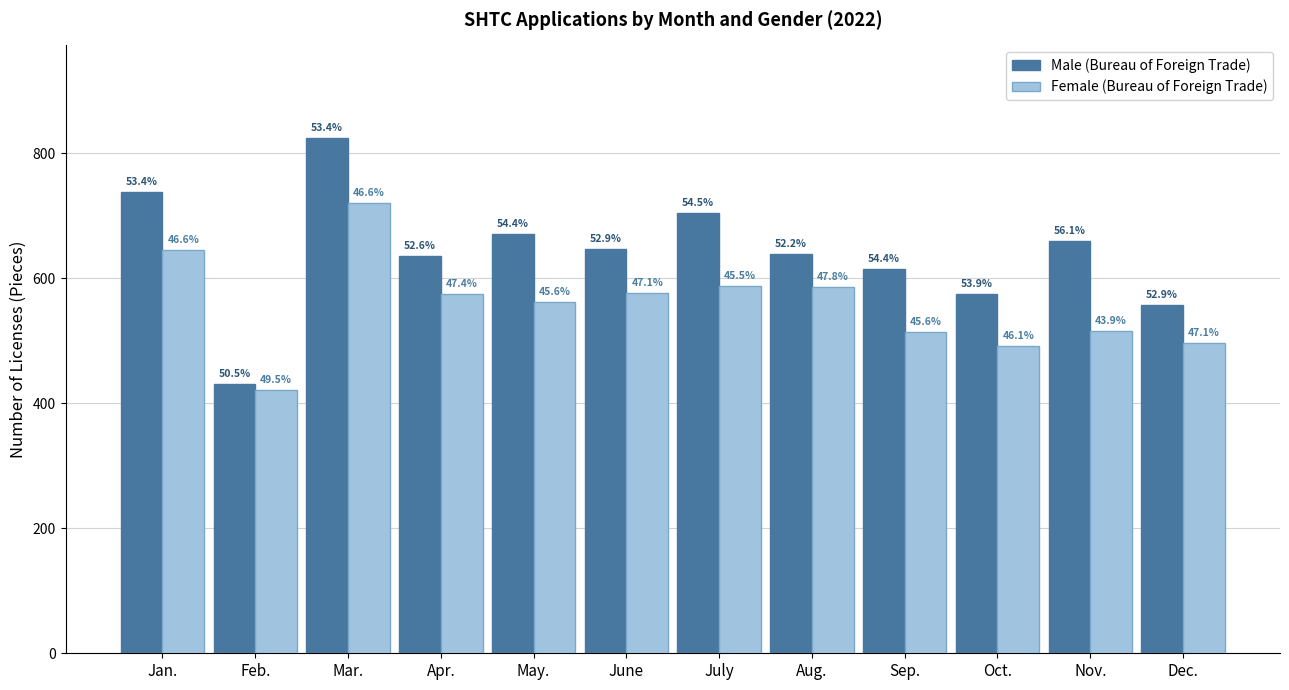

What is the label of the 5th bar from the left?

May.